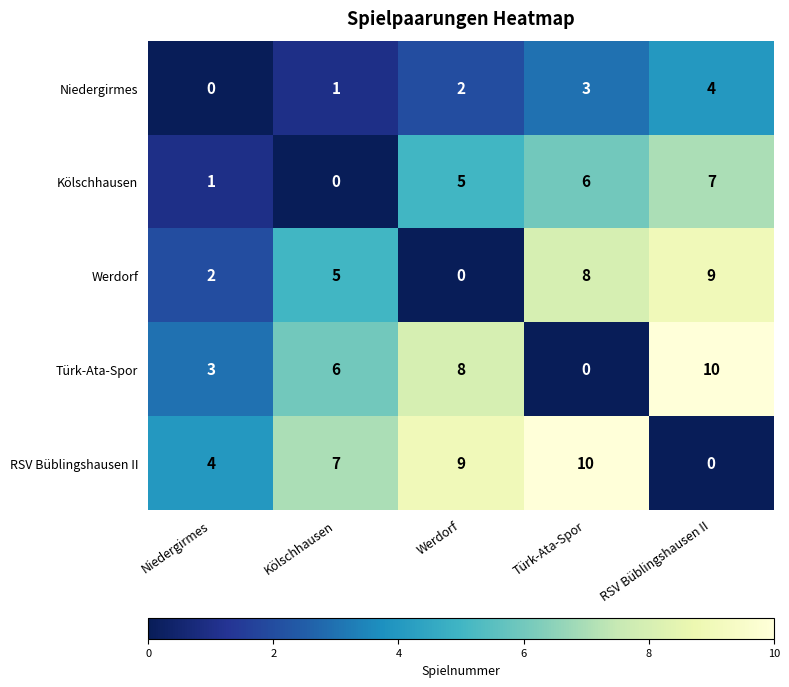

At how many categories does at least one series exceed 5?

4